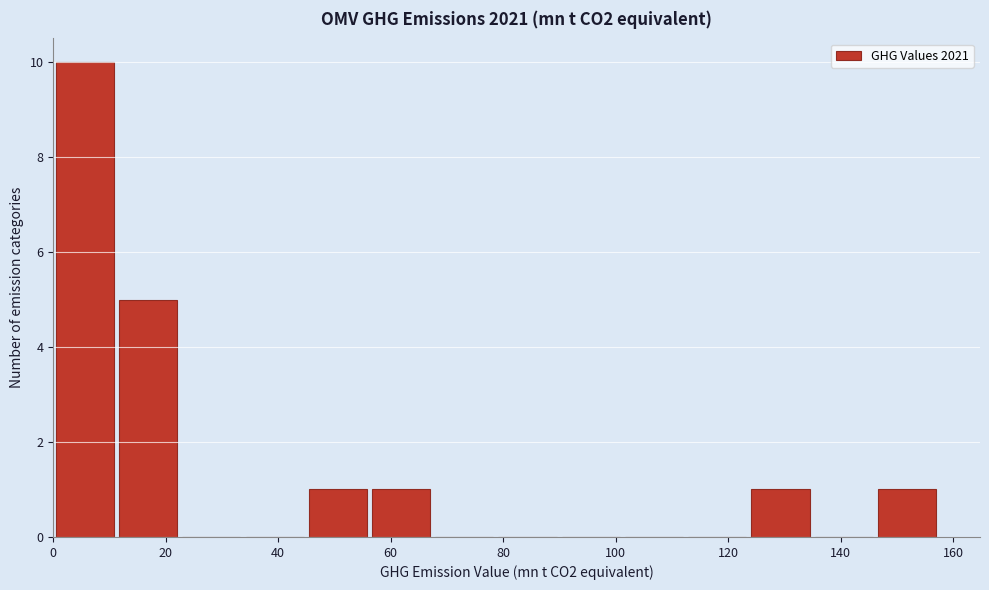

How tall is the bar that spans 44 to 56 on the x-axis? Neither the bar edges nor the heights are printed on the chart, so give them approximately, as read against the axes.

1